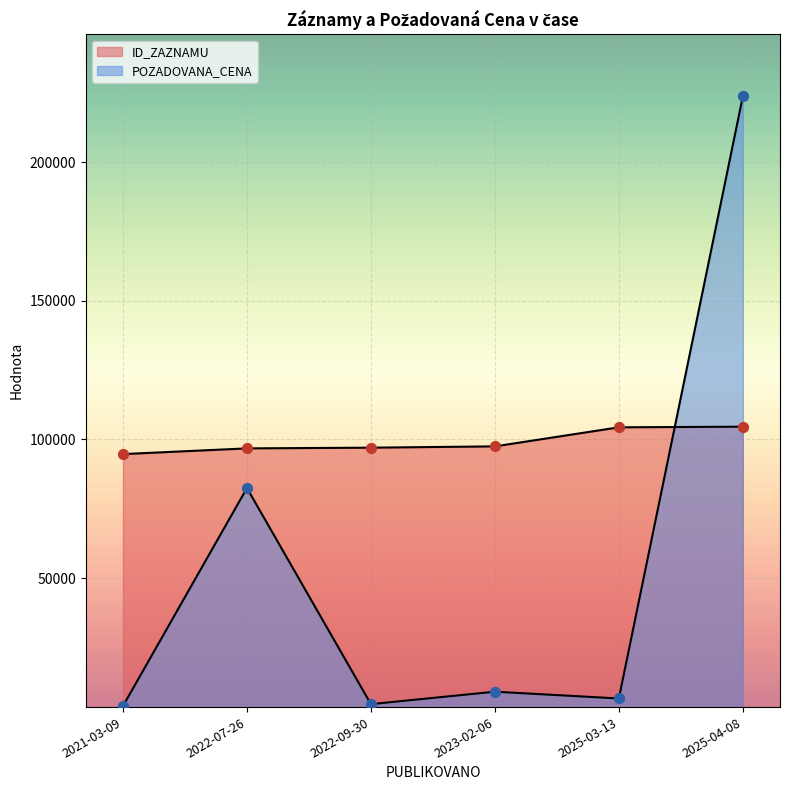

Is the value of POZADOVANA_CENA at 2022-09-30 greater than the value of ID_ZAZNAMU at 2023-02-06?

No